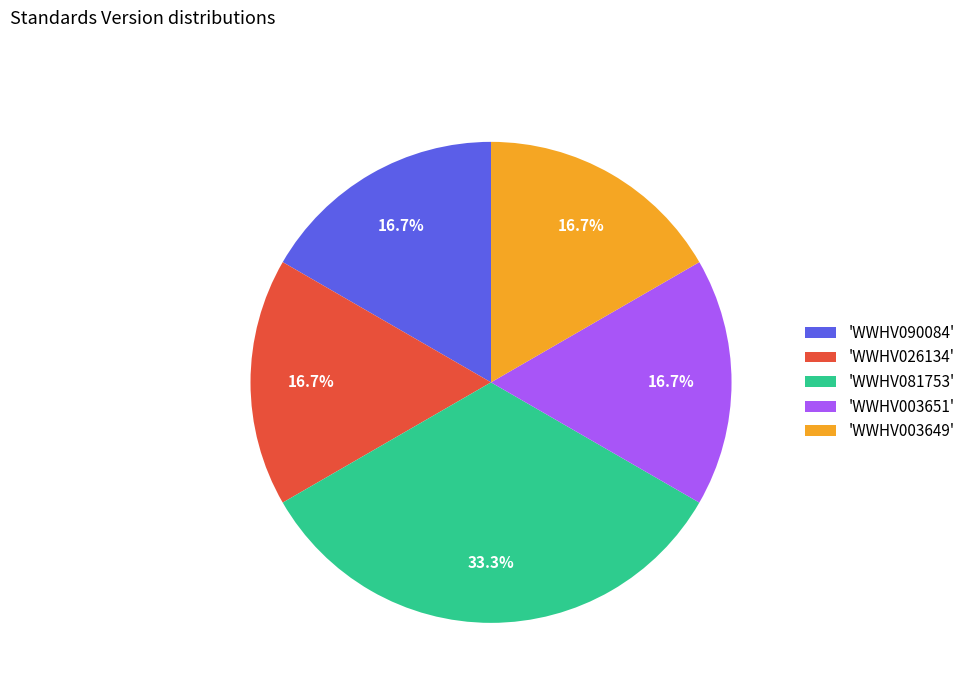

What is the ratio of the value at 'WWHV003651' to the value at 'WWHV081753'?

0.5